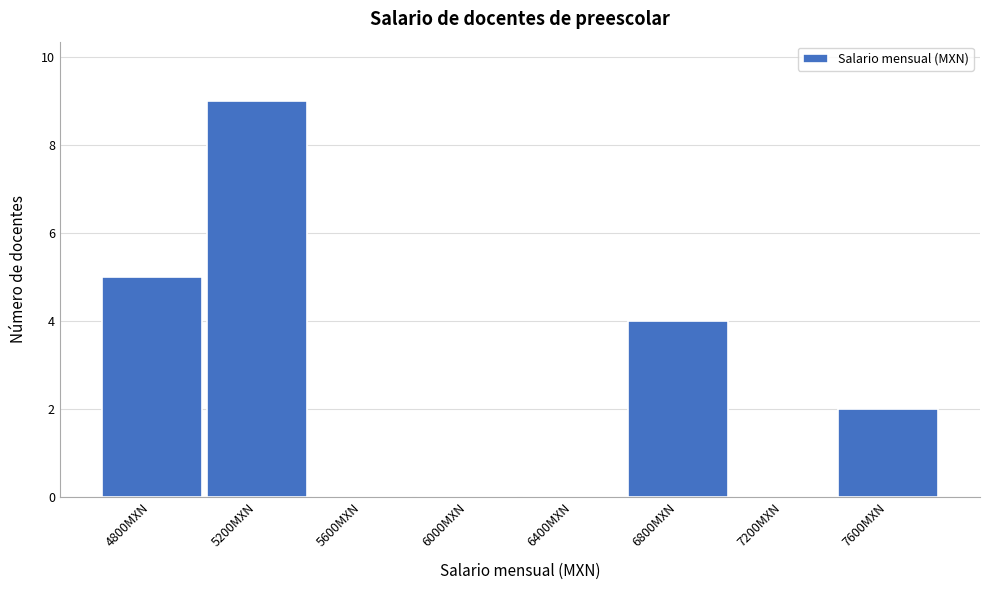

Reading left to right, what are all the values shown in this chart?

4800MXN=5	5200MXN=9	5600MXN=0	6000MXN=0	6400MXN=0	6800MXN=4	7200MXN=0	7600MXN=2